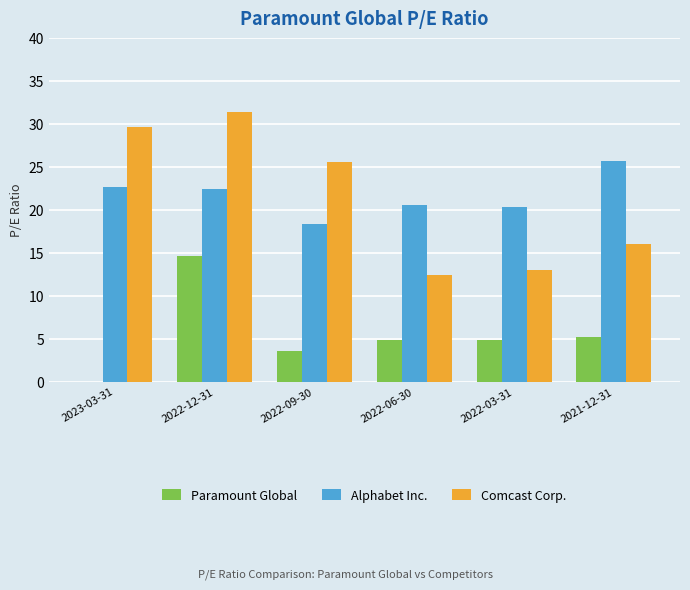

Between 2022-06-30 and 2021-12-31, which series saw the biggest shift?

Alphabet Inc.